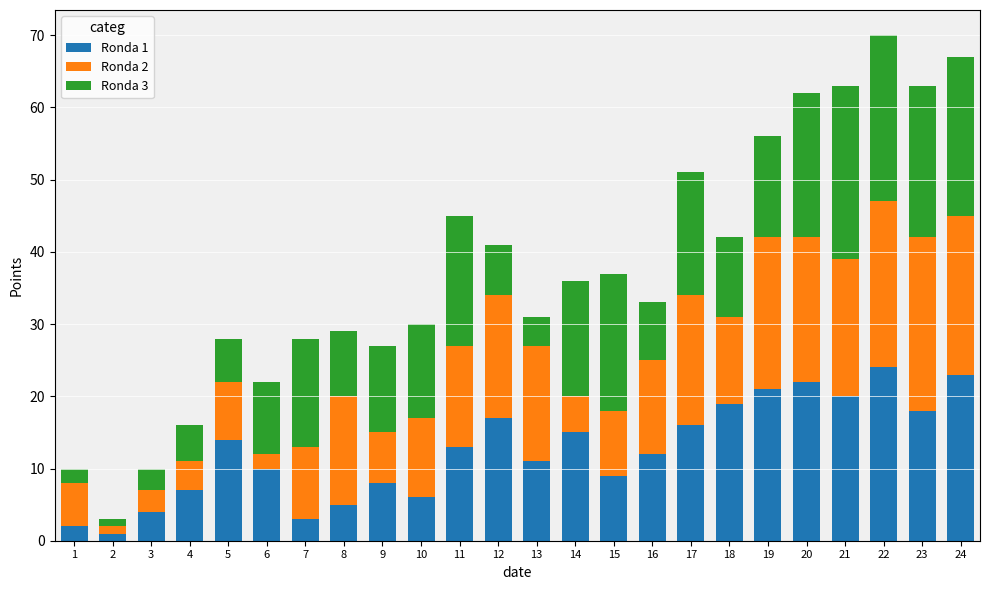

The Ronda 1 series shows 12 at 9. True or false?

False